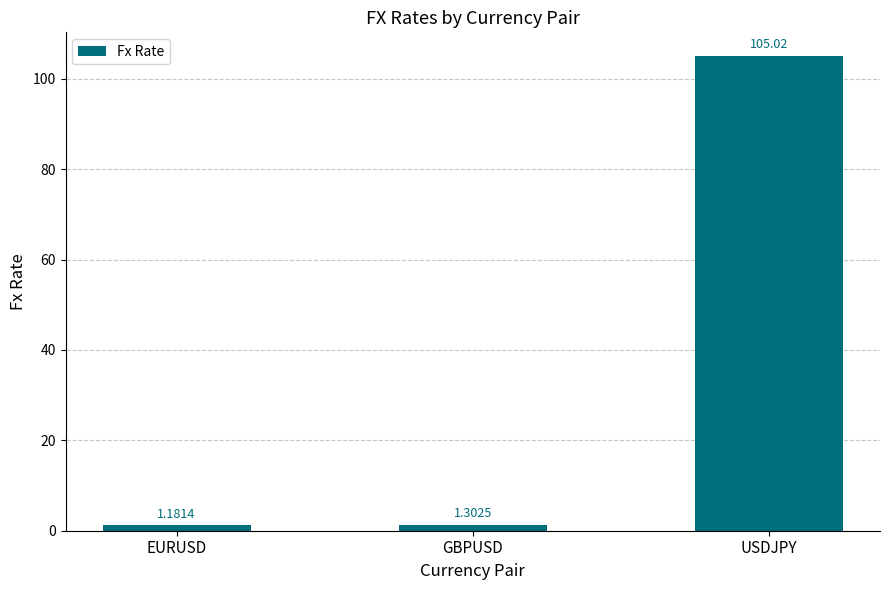

What is the label of the 2nd bar from the left?

GBPUSD